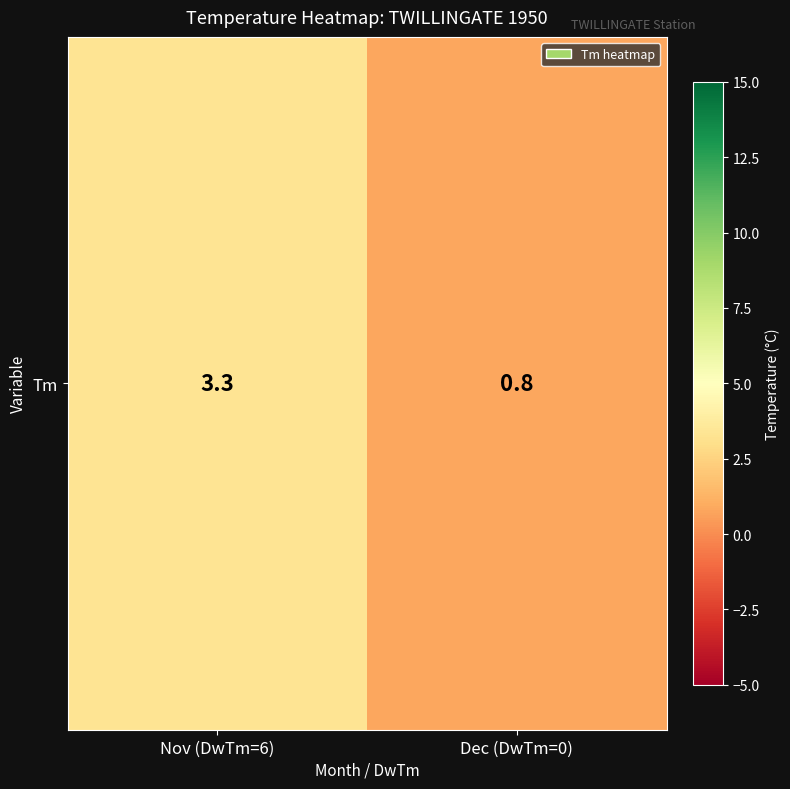

Reading right to left, transcribe all the data shown in this chart.

0.8	3.3